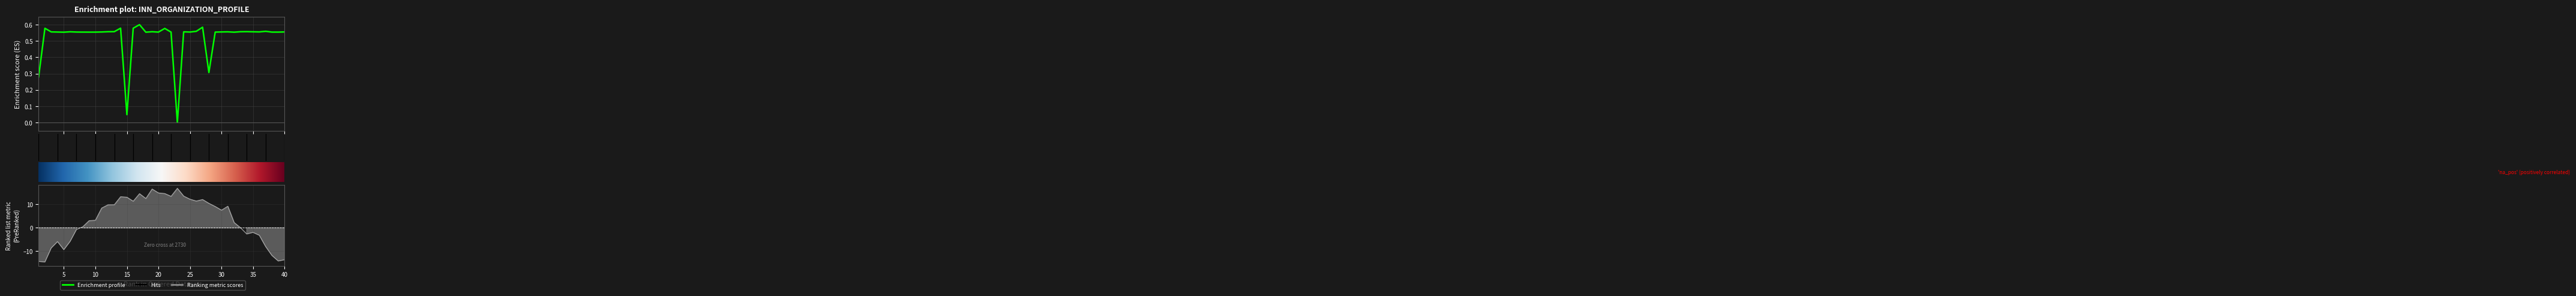

List the labels in order of value, smallest first.

23, 15, 1, 28, 32, 5, 18, 10, 9, 22, 20, 38, 29, 39, 8, 7, 25, 4, 11, 30, 40, 3, 36, 31, 24, 35, 6, 33, 19, 12, 34, 13, 26, 37, 21, 2, 16, 14, 27, 17